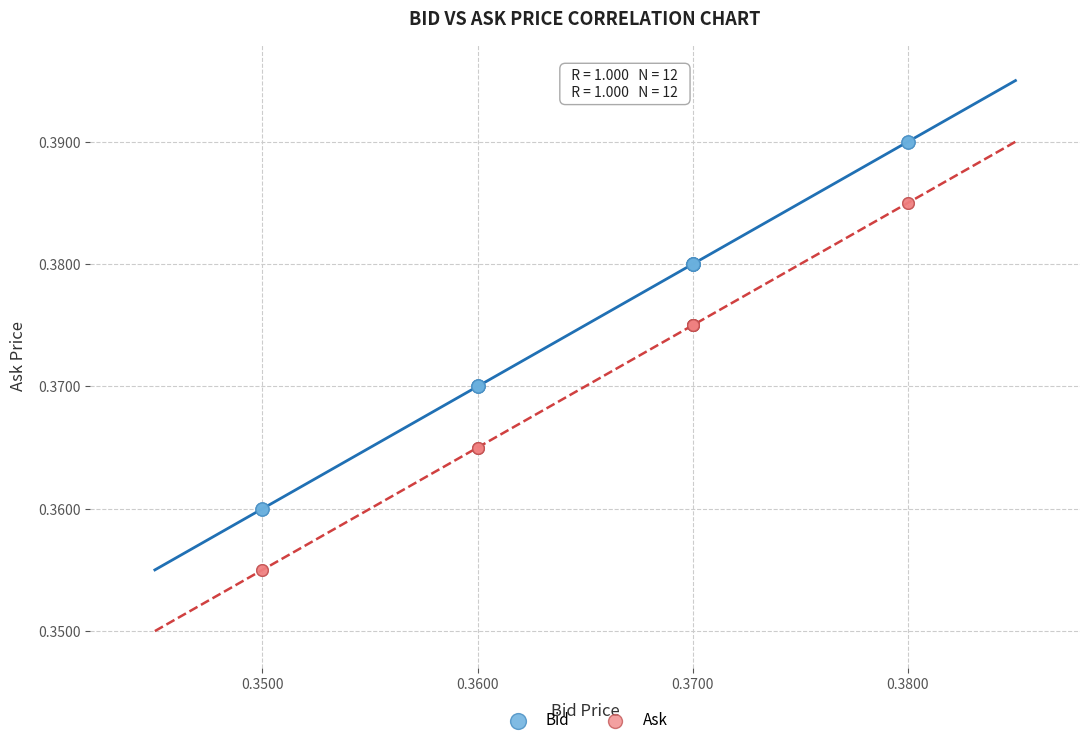

Which series contains the highest Y value?

Bid